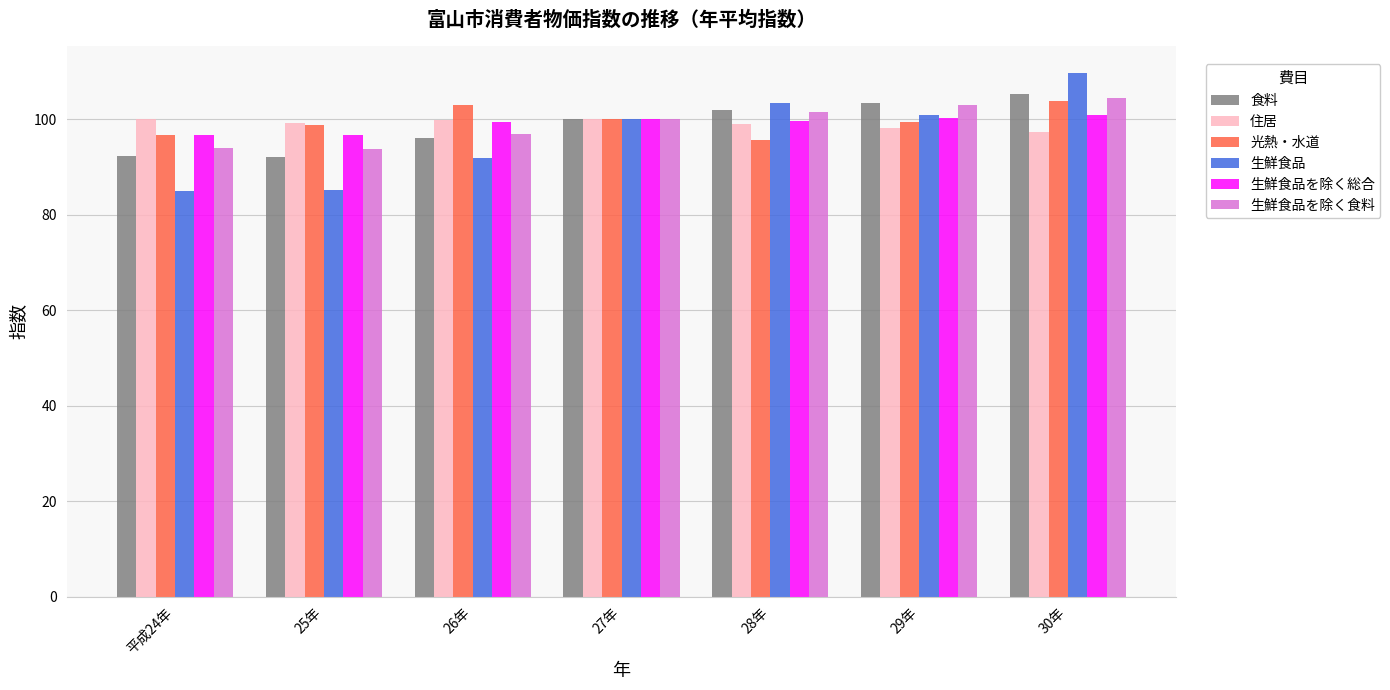

What is the average value of the 生鮮食品を除く食料 series?

99.1